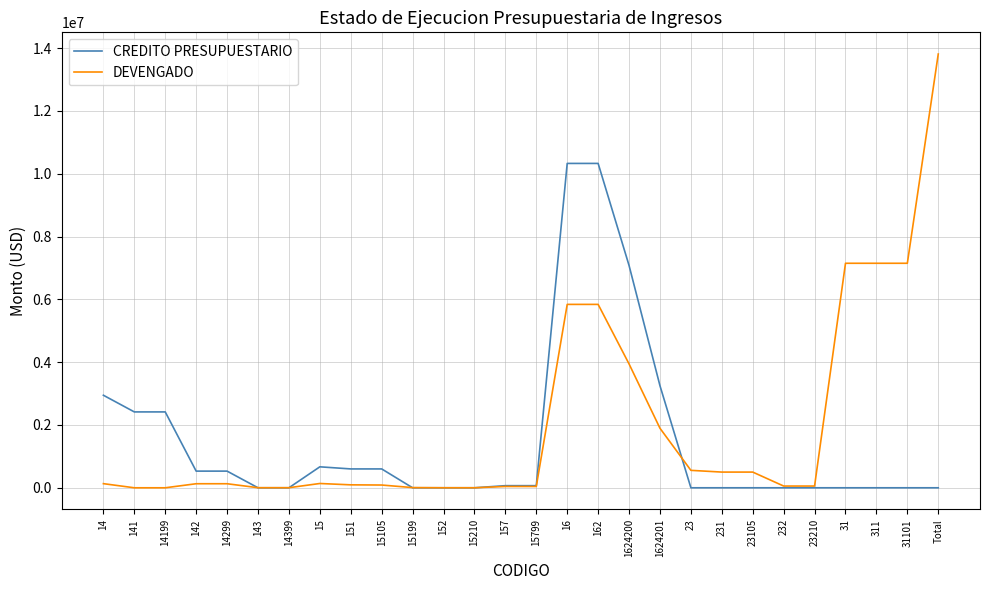

The value of DEVENGADO at 31101 is 2960644.7. True or false?

False